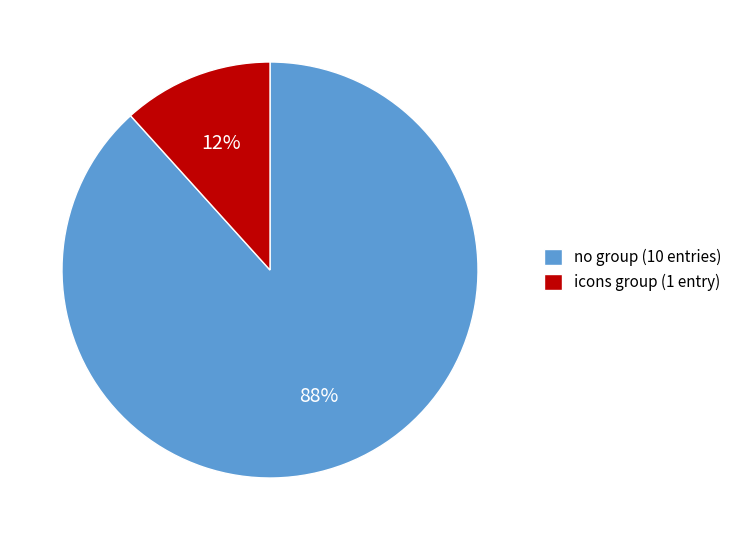

To the nearest percent, what percentage of the pie is icons group (1 entry)?

12%